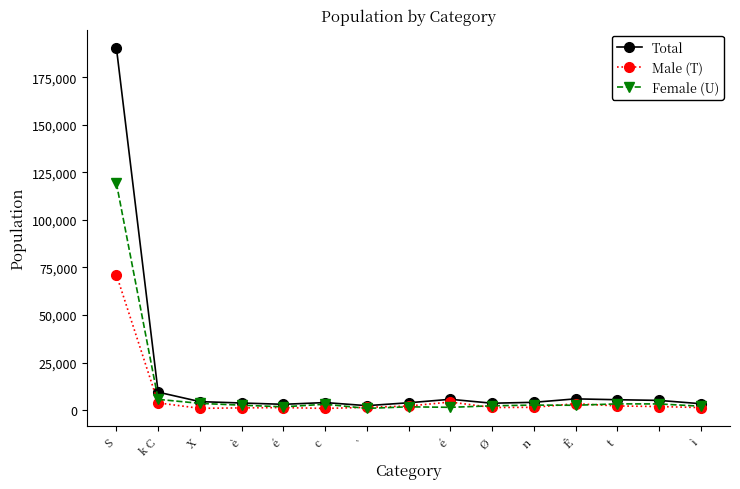

What is the value of the Total point at the 12th from the left?

5901